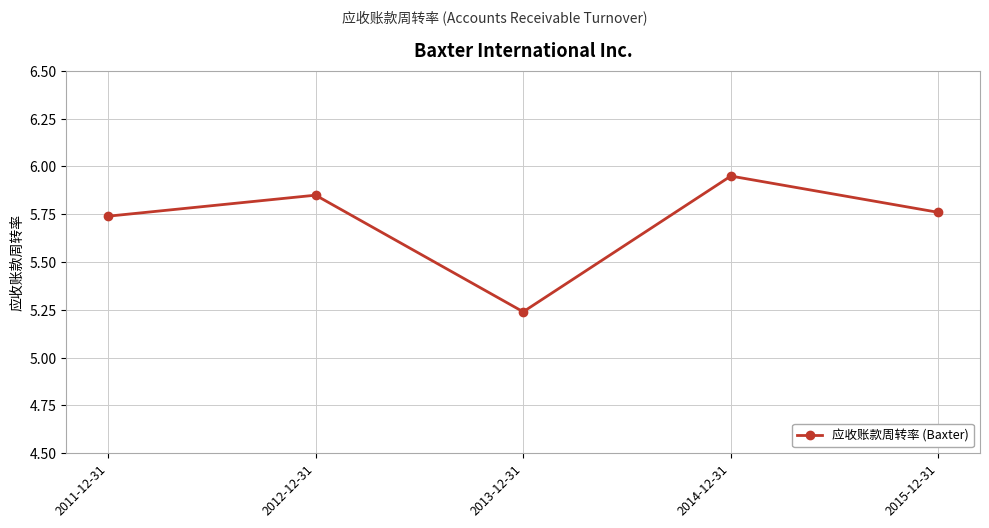

What is the sum of all values?

28.5